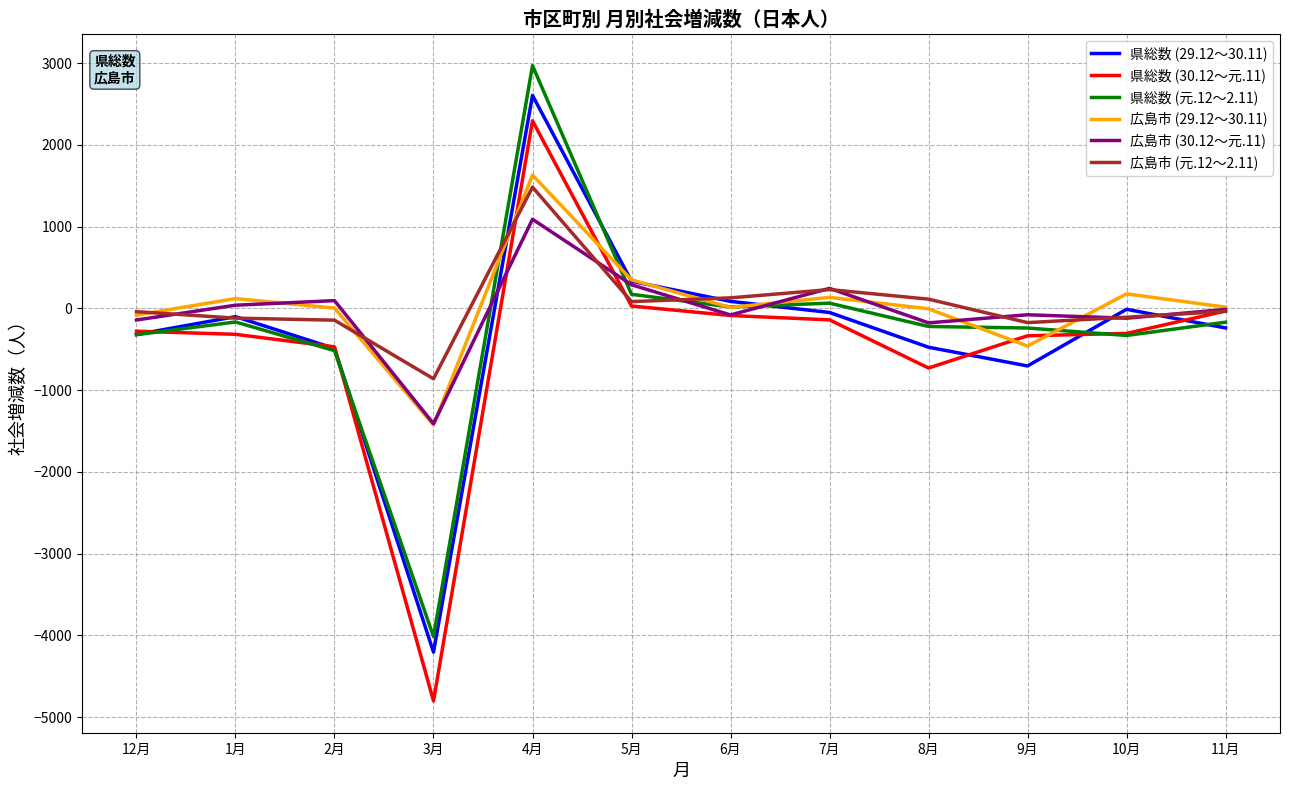

What position from the left is 7月?

8